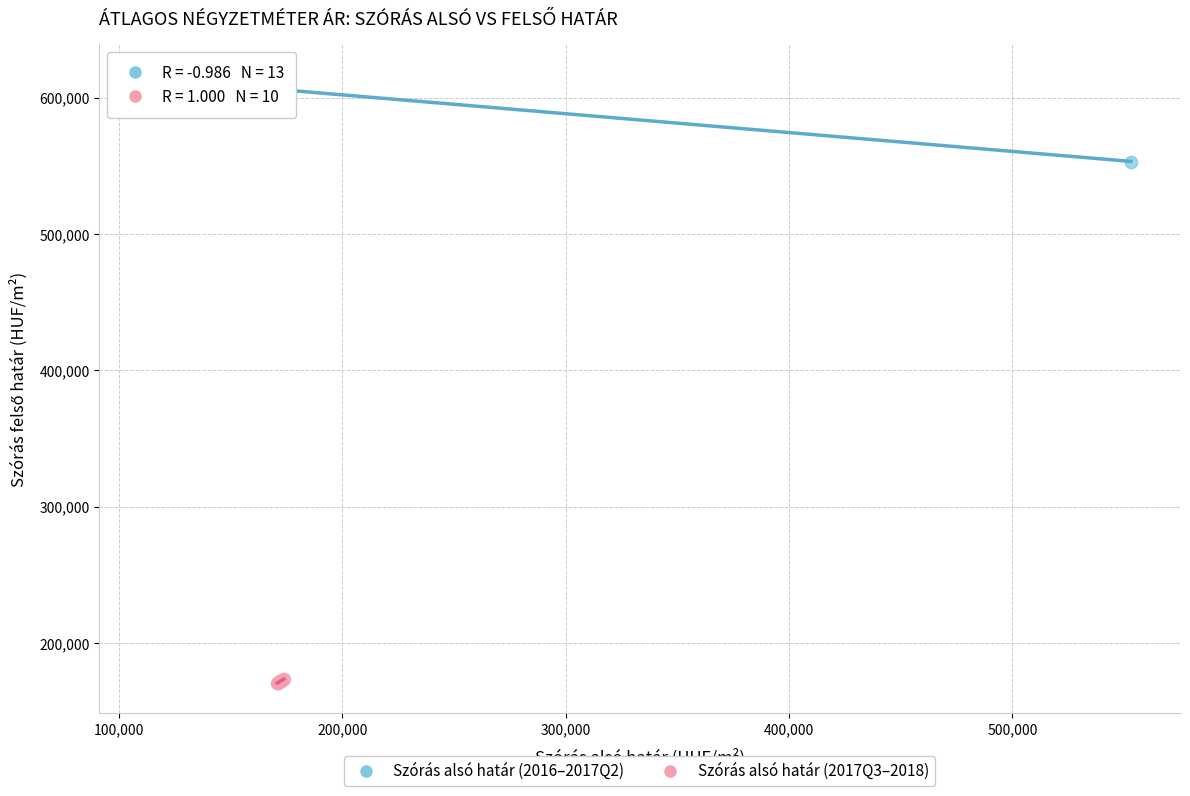

Which series contains the lowest Y value?

Szórás alsó határ (2017Q3–2018)